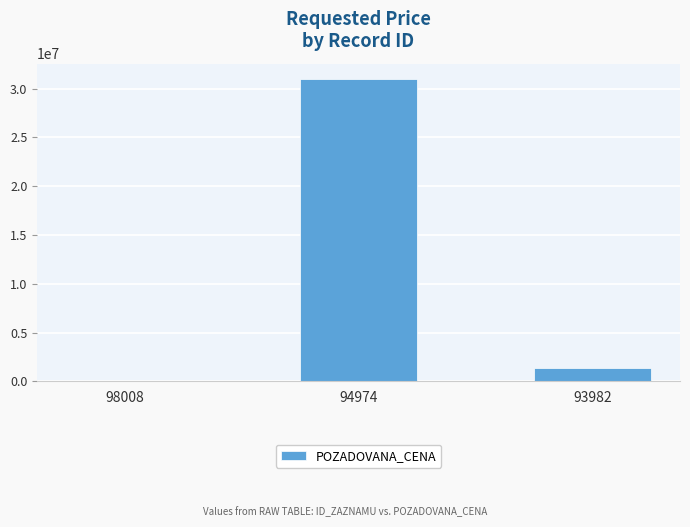

At which category does the chart reach its peak across all series?

94974